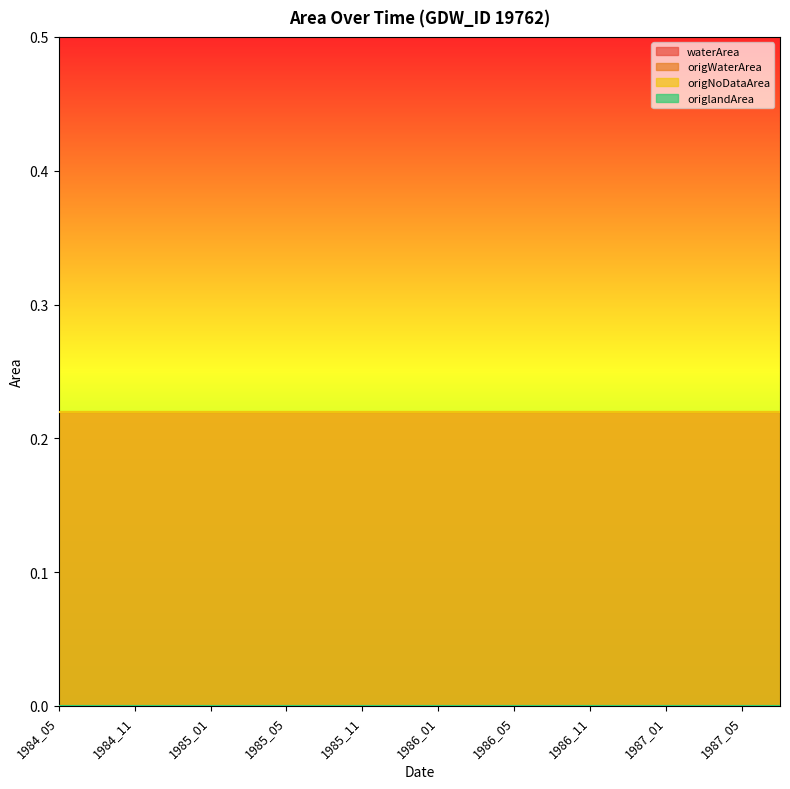

Between 1985_11 and 1987_07, which is larger?

1985_11